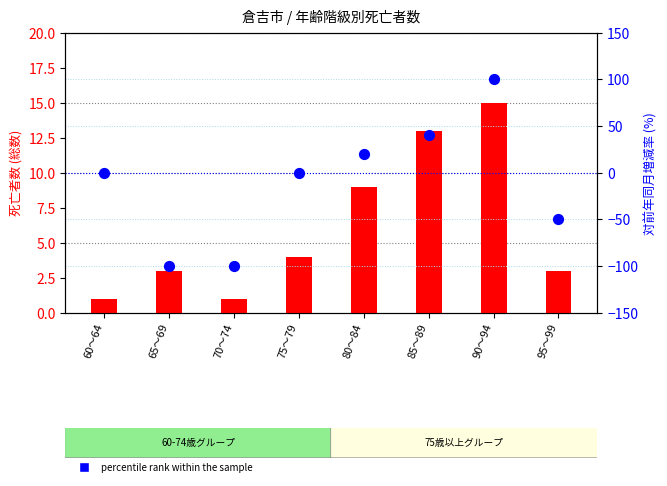

At how many categories does at least one series exceed -88?

8